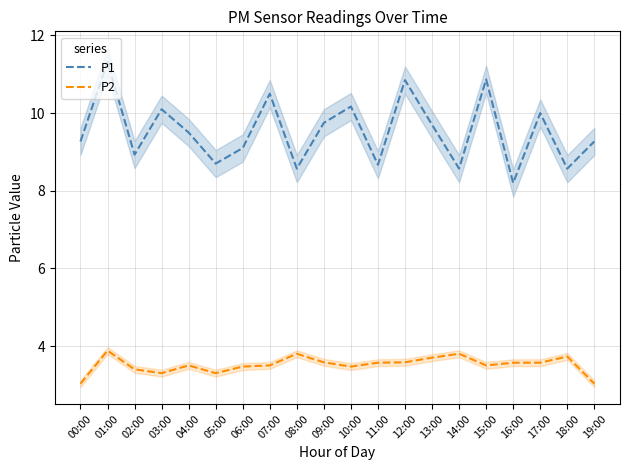

Which series has the largest total across all categories?

P1